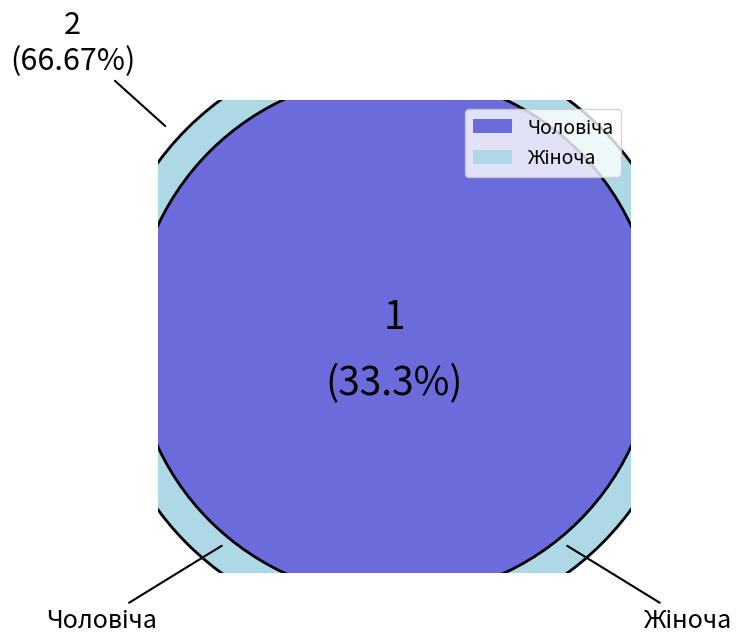

How many slices are in this pie chart?

2